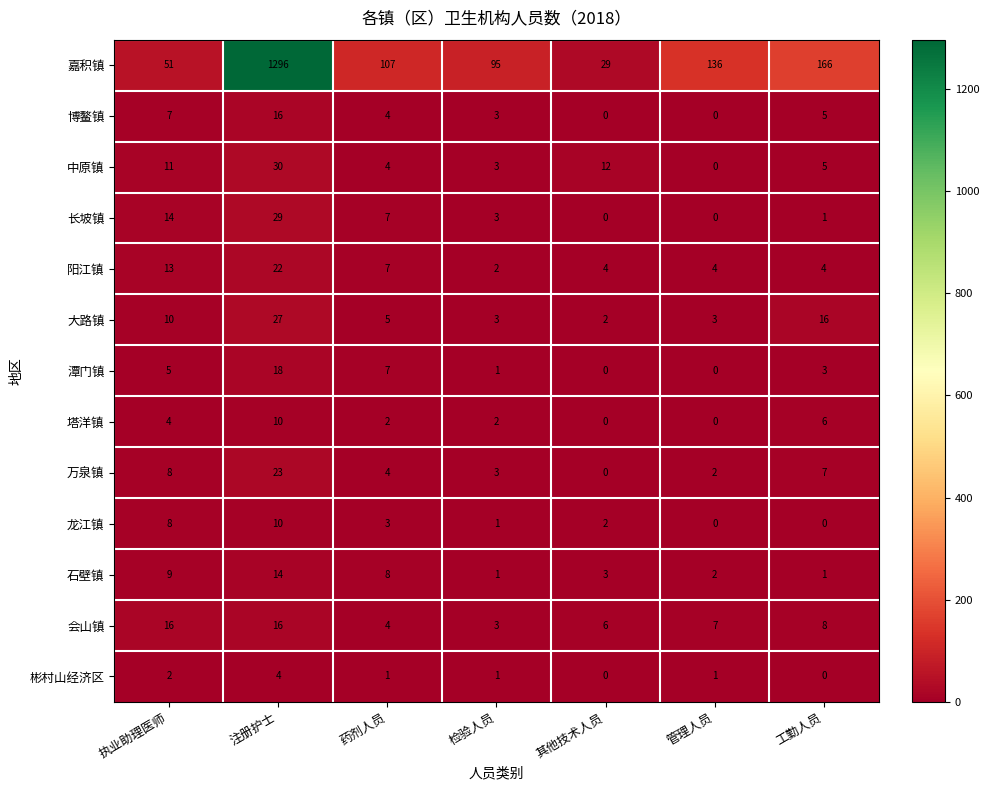

What is the difference between the highest and lowest values at 管理人员?

136